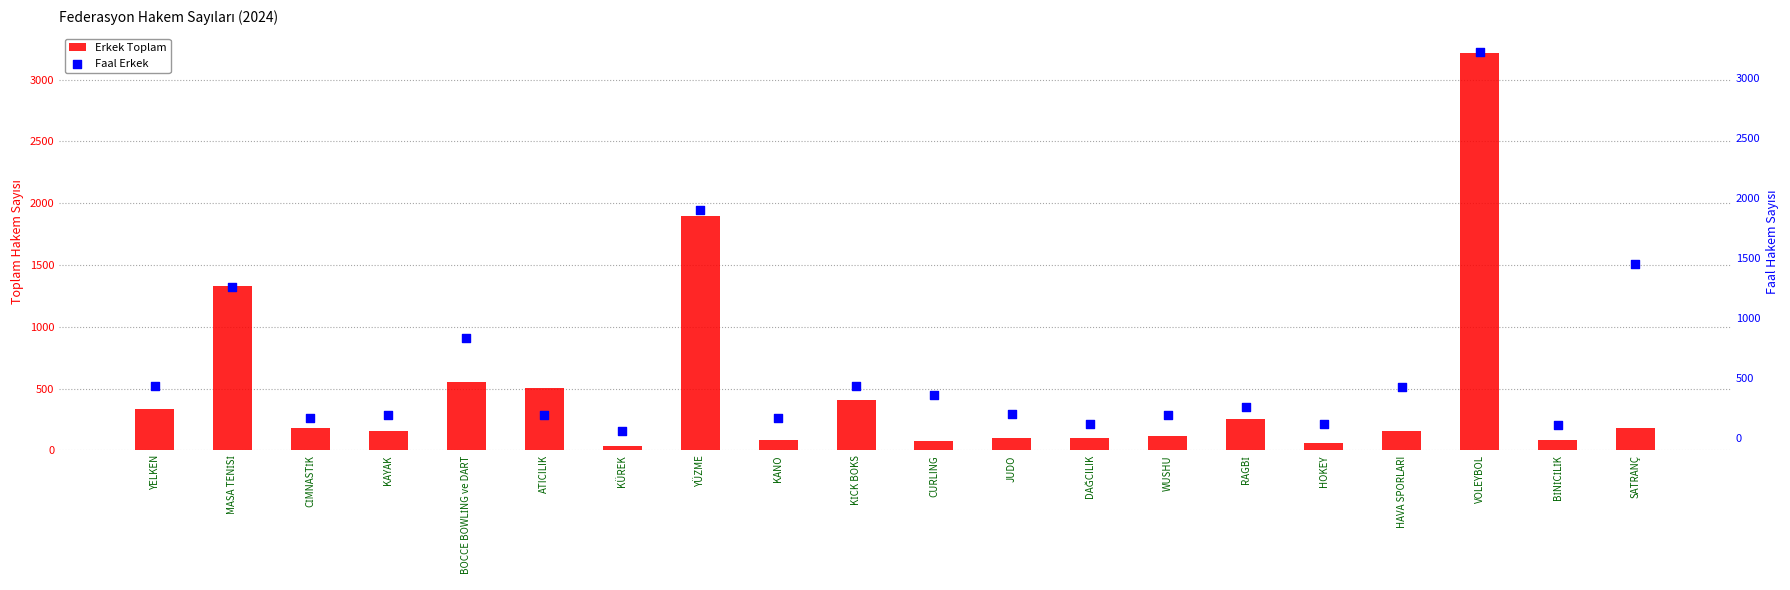

At how many categories does at least one series exceed 1158?

4